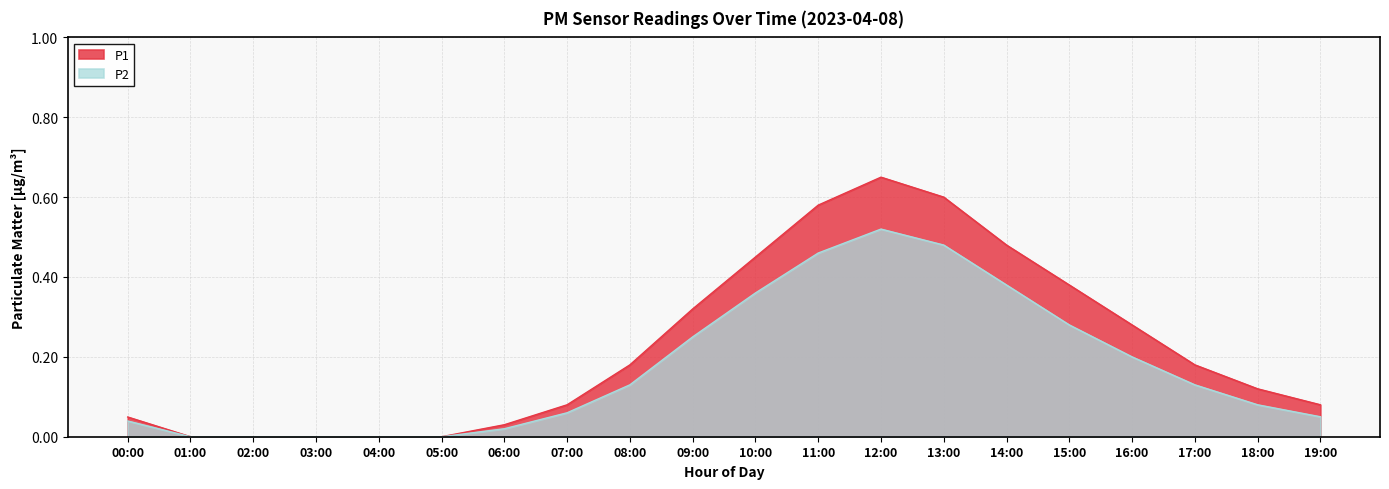

Which series has the largest total across all categories?

P1